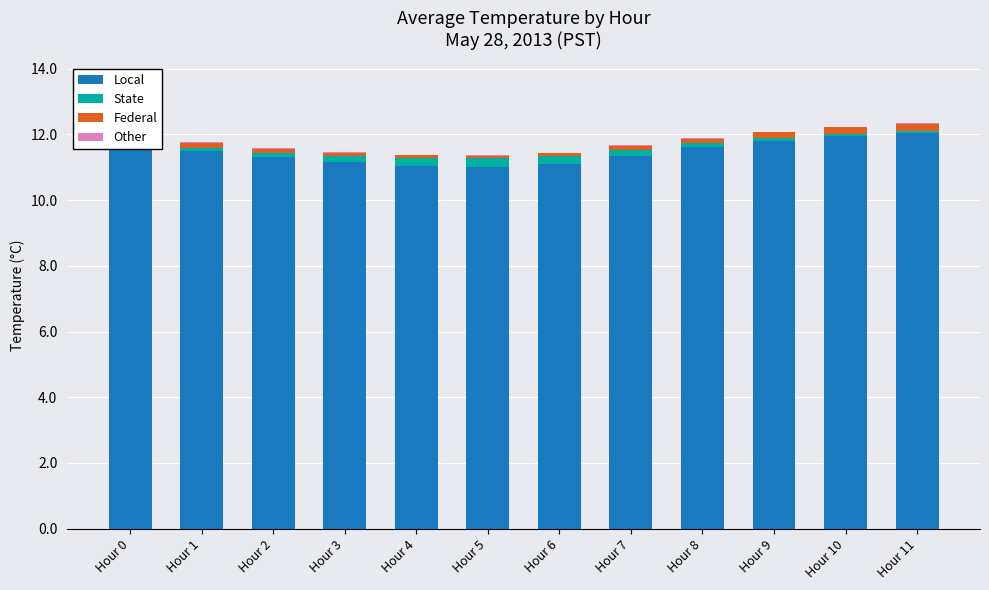

List the series in order of their peak value, lowest first.

Other, Federal, State, Local